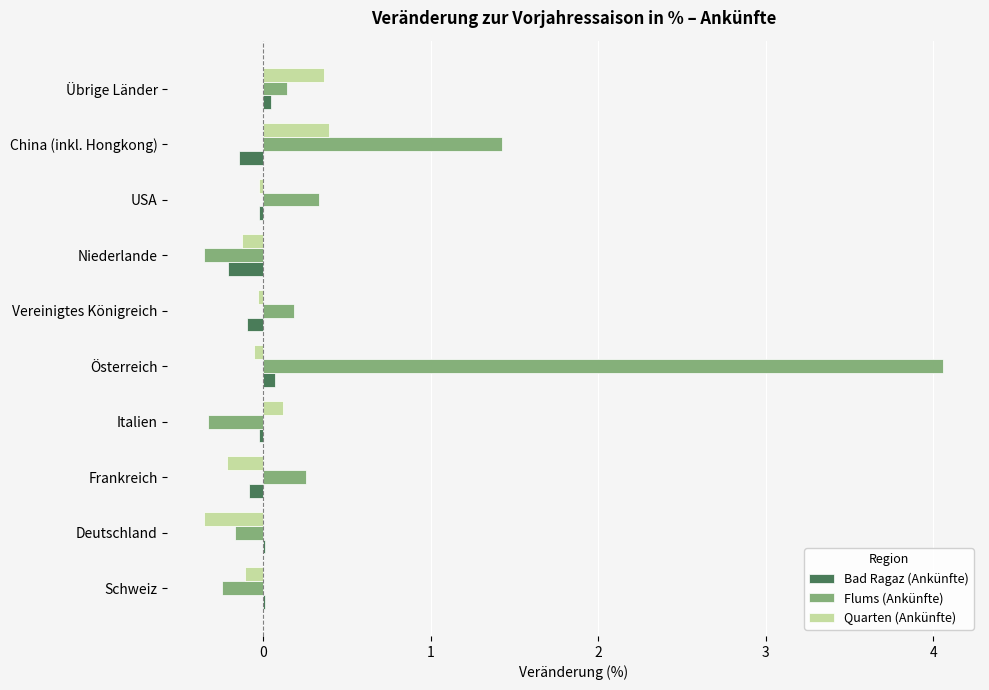

At which category does the chart reach its peak across all series?

Österreich